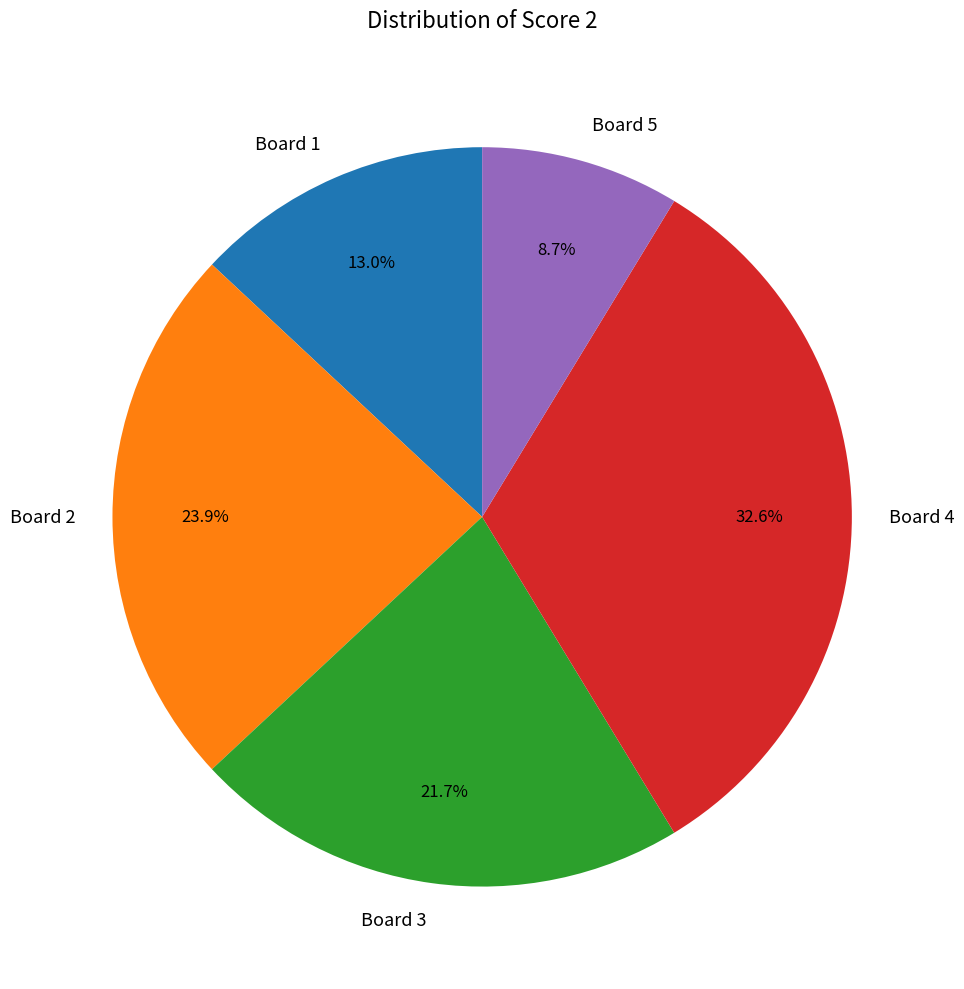

What is the largest slice in the pie chart?

Board 4